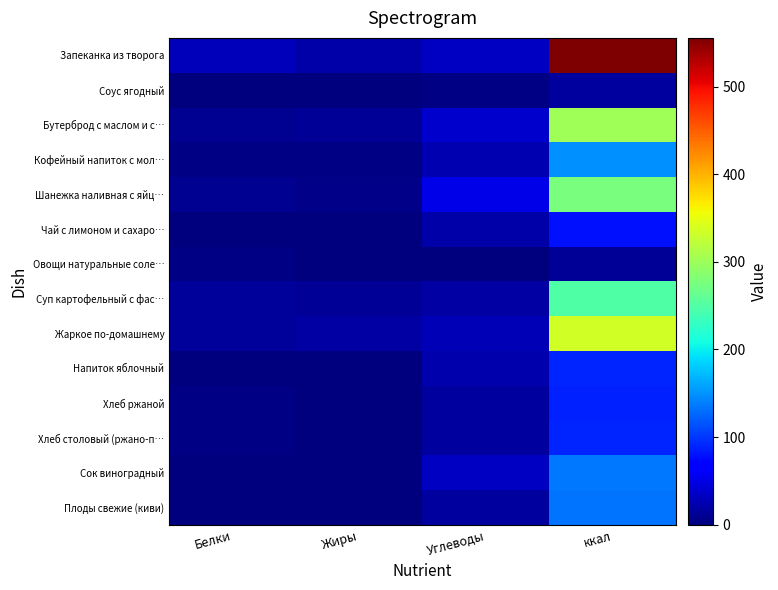

Count the number of categories in the chart.

4